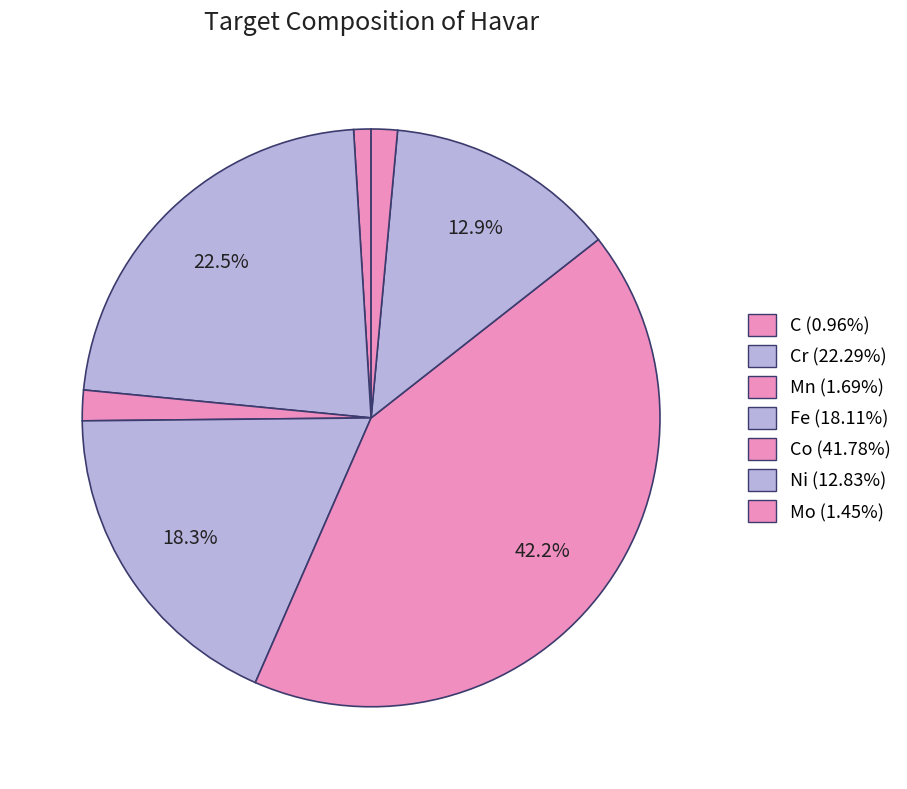

Is there any slice that represents more than half of the pie?

No